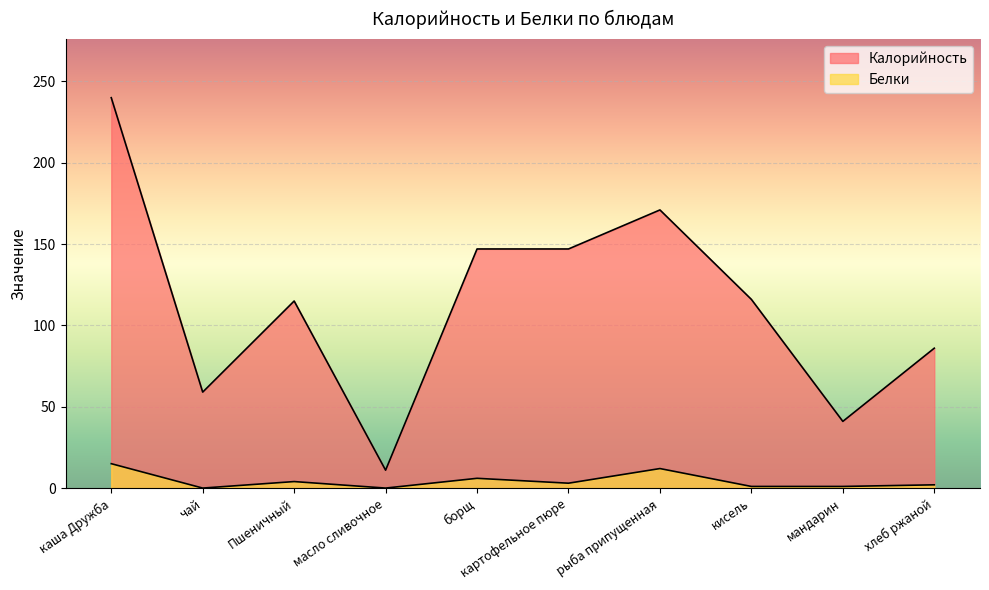

At which label does Калорийность reach its minimum?

масло сливочное